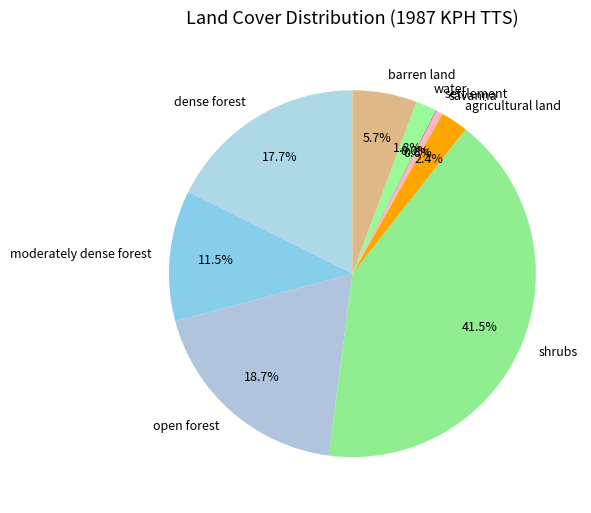

How much of the chart is everything except agricultural land?

97.6%